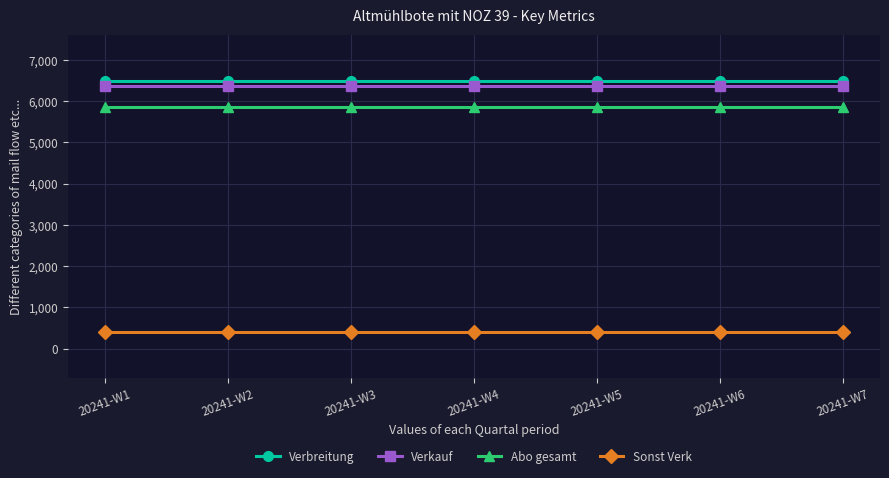

What is the spread (max minus min) of values at 20241-W1?

6092